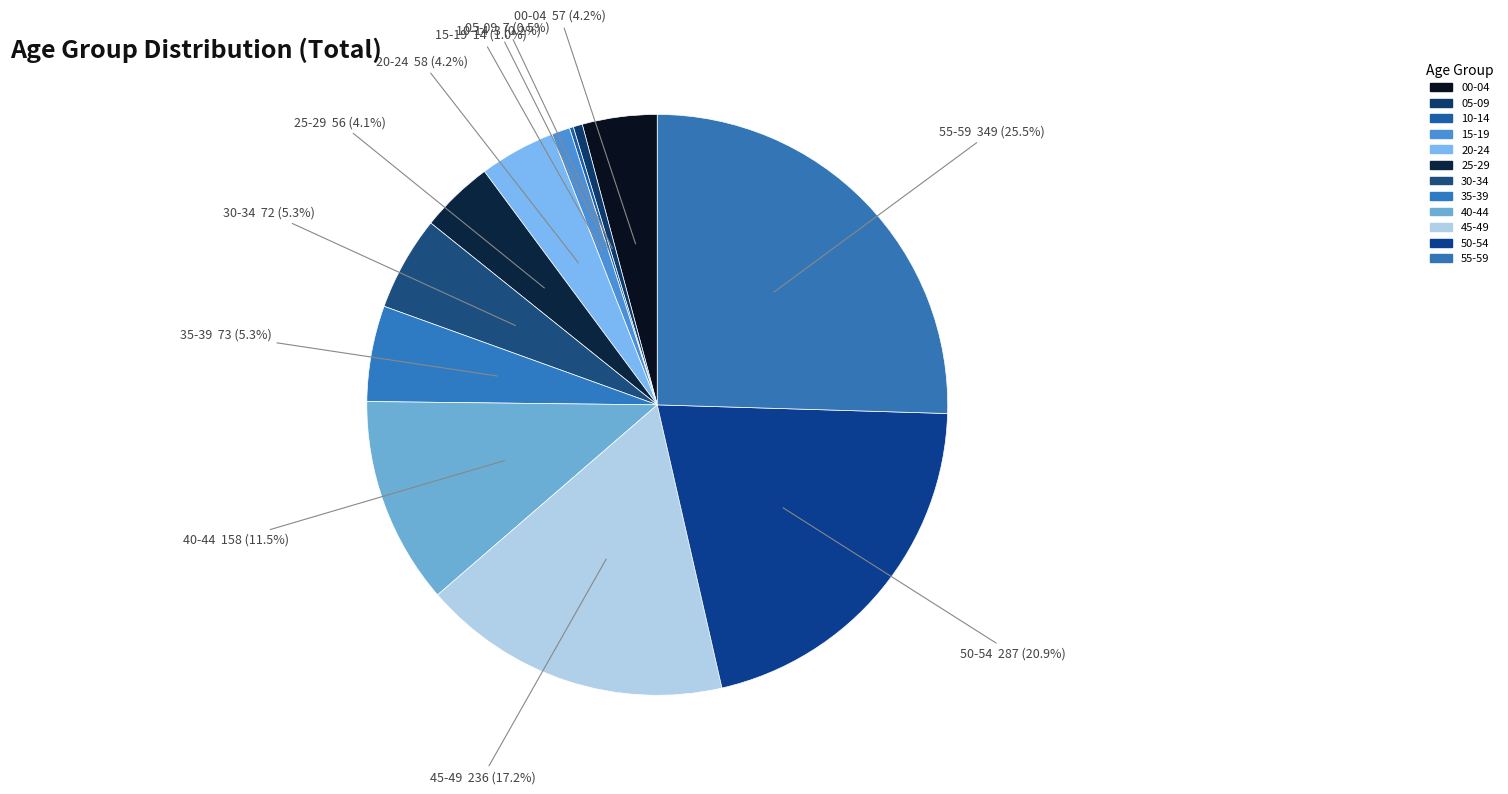

To the nearest percent, what portion does 00-04 represent?

4%